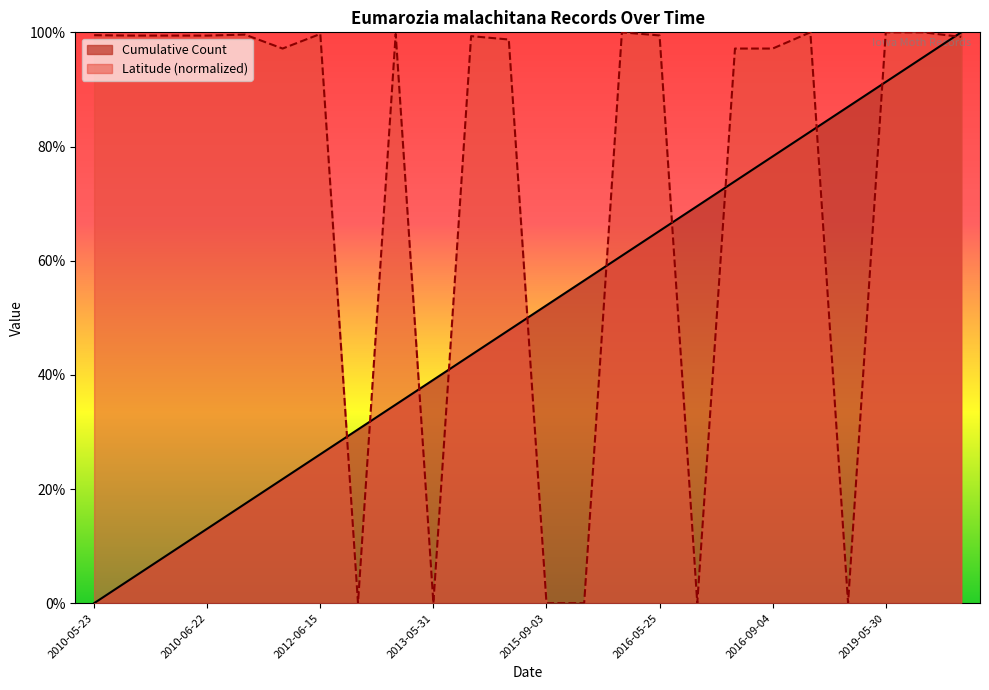

Which series has the largest range (max minus min)?

Cumulative Count